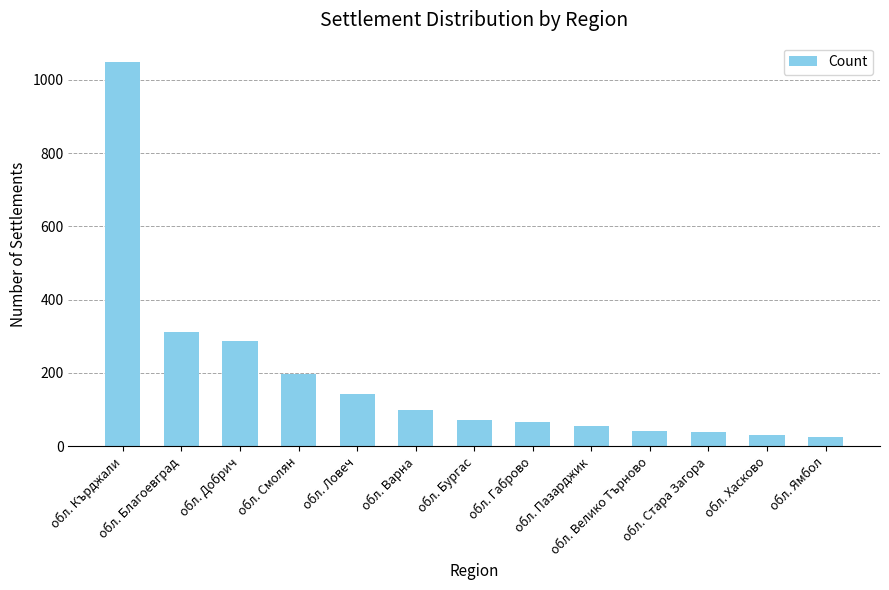

What is the smallest value displayed?

24